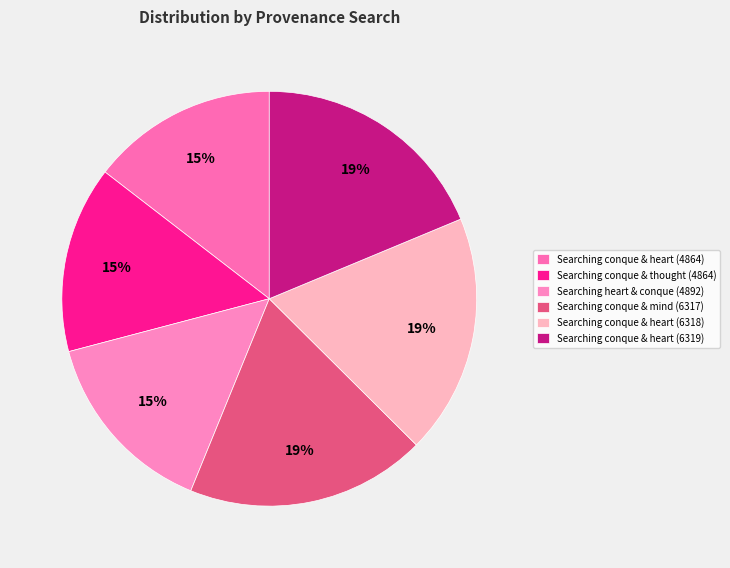

To the nearest percent, what is the difference between the largest and smallest slice percentages?

4%